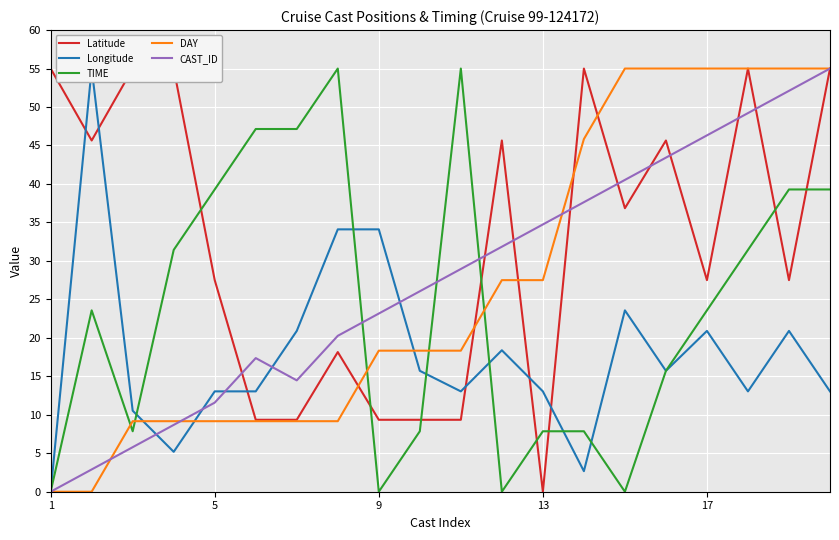

List the series in order of their peak value, highest first.

Latitude, Longitude, TIME, DAY, CAST_ID